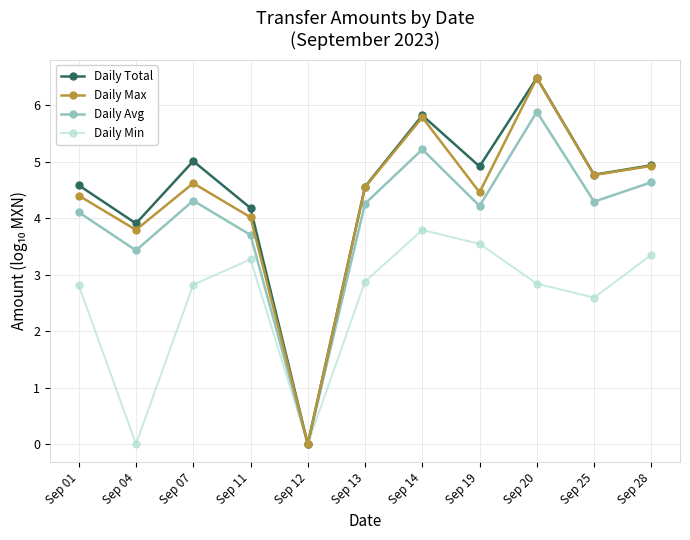

Read the Daily Total value at Sep 01.

4.6